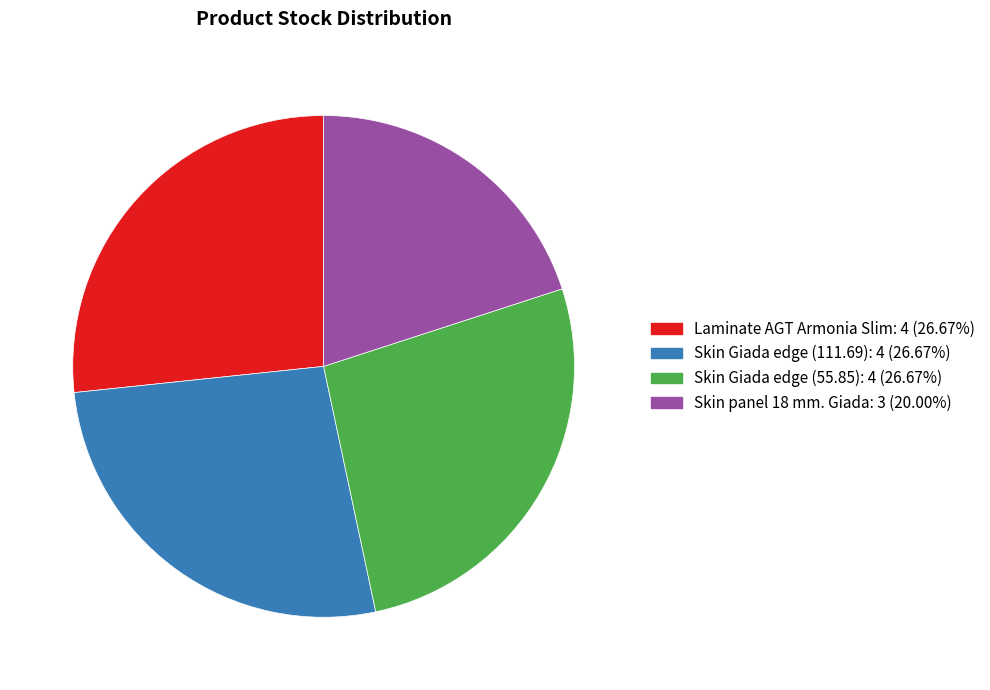

How many segments does this pie chart have?

4